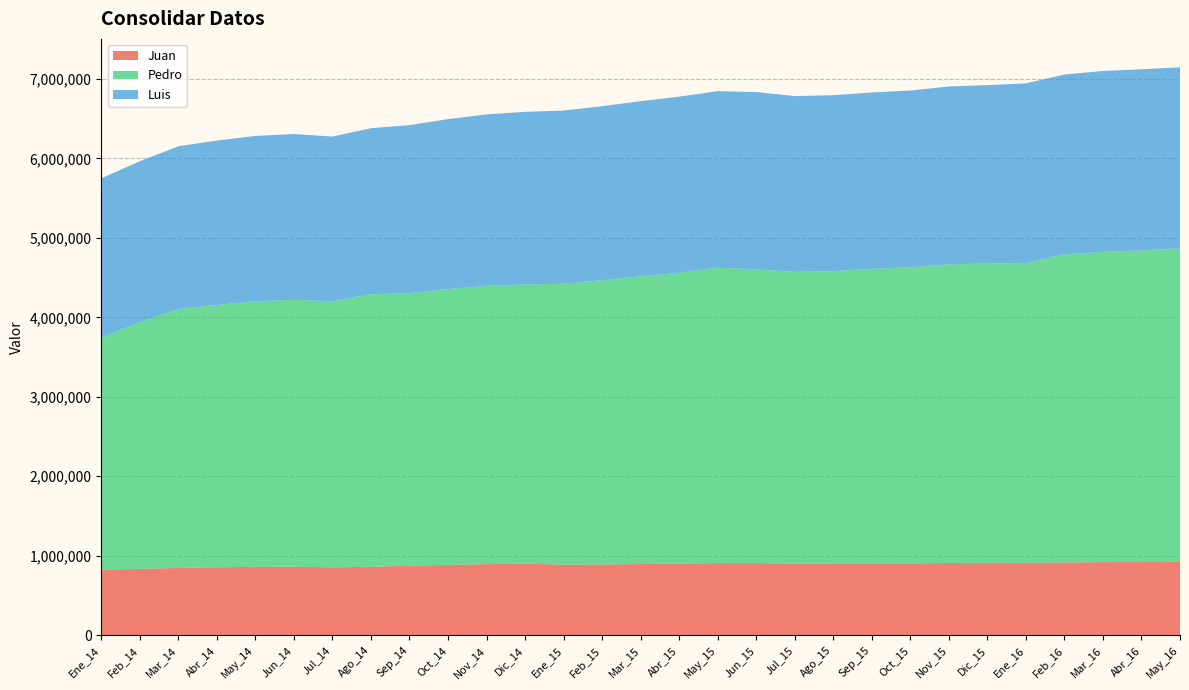

Reading right to left, transcribe all the data shown in this chart.

Juan: May_16=922279	Abr_16=920675	Mar_16=919462	Feb_16=914913	Ene_16=910409	Dic_15=910950	Nov_15=908377	Oct_15=903592	Sep_15=902715	Ago_15=902364	Jul_15=900841	Jun_15=907278	May_15=907517	Abr_15=901524	Mar_15=895073	Feb_15=890656	Ene_15=887034	Dic_14=900601	Nov_14=894397	Oct_14=884642	Sep_14=873187	Ago_14=860636	Jul_14=853960	Jun_14=861656	May_14=860133	Abr_14=855023	Mar_14=846116	Feb_14=834898	Ene_14=825132
Pedro: May_16=3945613	Abr_16=3920425	Mar_16=3904626	Feb_16=3877966	Ene_16=3773063	Dic_15=3765062	Nov_15=3758208	Oct_15=3725416	Sep_15=3707926	Ago_15=3678053	Jul_15=3670882	Jun_15=3696575	May_15=3716931	Abr_15=3659241	Mar_15=3621665	Feb_15=3575881	Ene_15=3534554	Dic_14=3514198	Nov_14=3501393	Oct_14=3470310	Sep_14=3430599	Ago_14=3429679	Jul_14=3348672	Jun_14=3357805	May_14=3342281	Abr_14=3299745	Mar_14=3257773	Feb_14=3105296	Ene_14=2916745
Luis: May_16=2278381	Abr_16=2279892	Mar_16=2276080	Feb_16=2262072	Ene_16=2260414	Dic_15=2245404	Nov_15=2238427	Oct_15=2225160	Sep_15=2218837	Ago_15=2214316	Jul_15=2212213	Jun_15=2230745	May_15=2221259	Abr_15=2216244	Mar_15=2203132	Feb_15=2189939	Ene_15=2180372	Dic_14=2170776	Nov_14=2158092	Oct_14=2138689	Sep_14=2114973	Ago_14=2089608	Jul_14=2071847	Jun_14=2087386	May_14=2080030	Abr_14=2069194	Mar_14=2048566	Feb_14=2024078	Ene_14=2006832